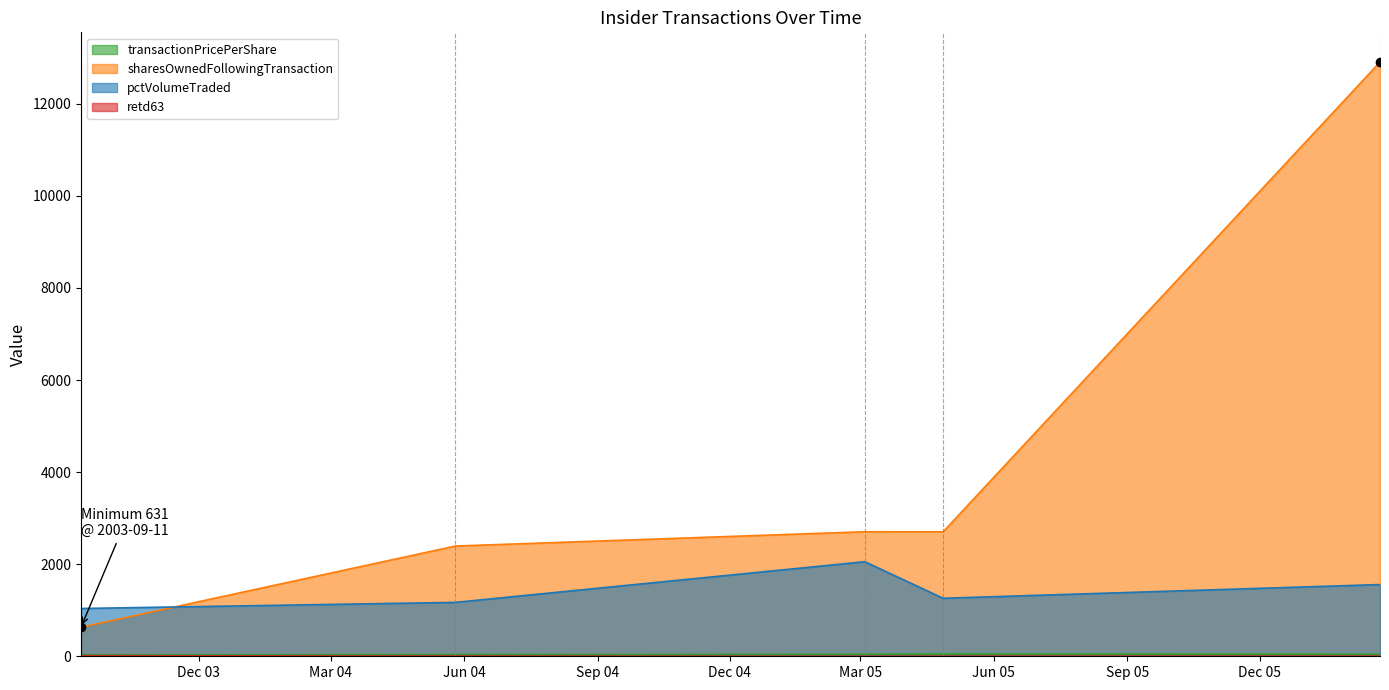

Which series has the largest total across all categories?

sharesOwnedFollowingTransaction